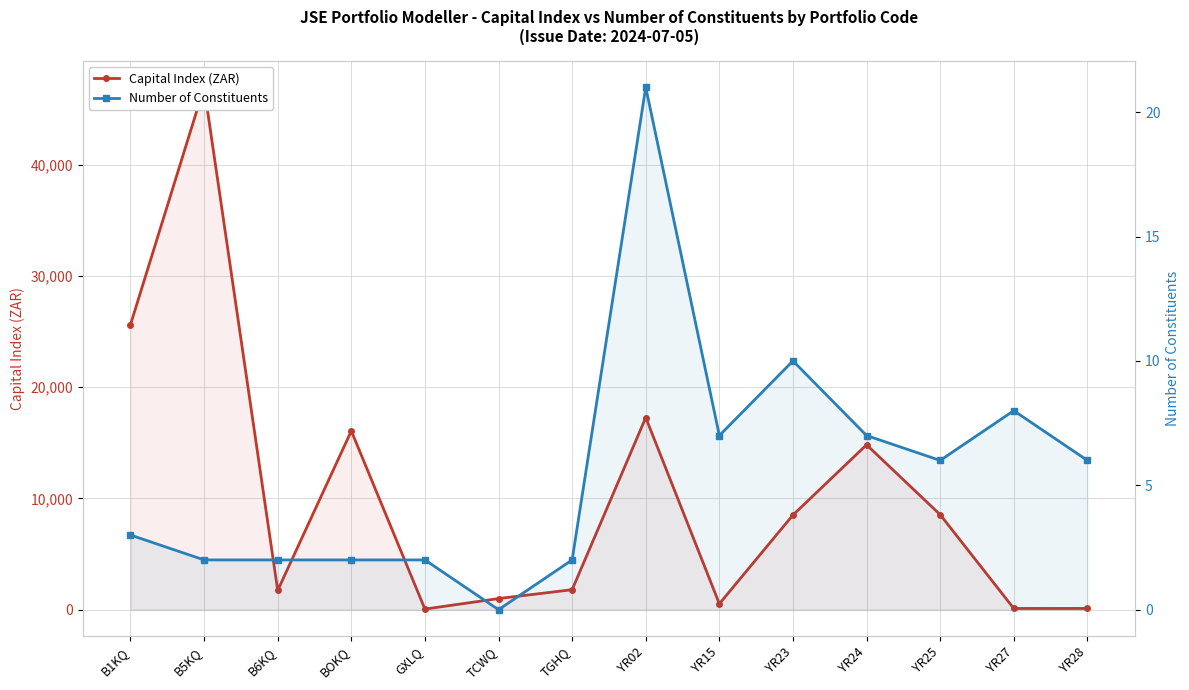

True or false: Capital Index (ZAR) and Number of Constituents intersect in this chart.

False